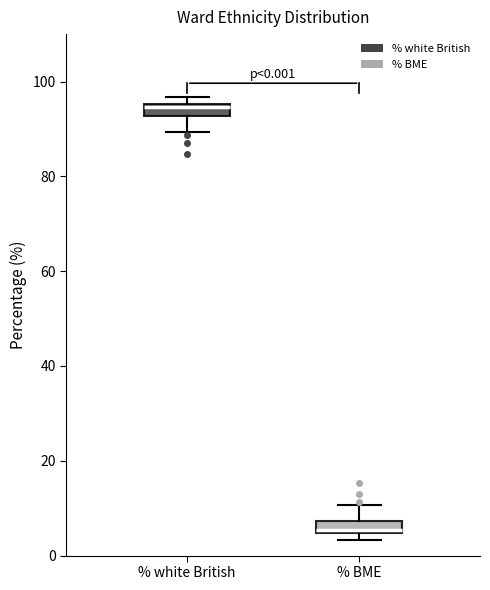

Which box has the highest median line?

% white British